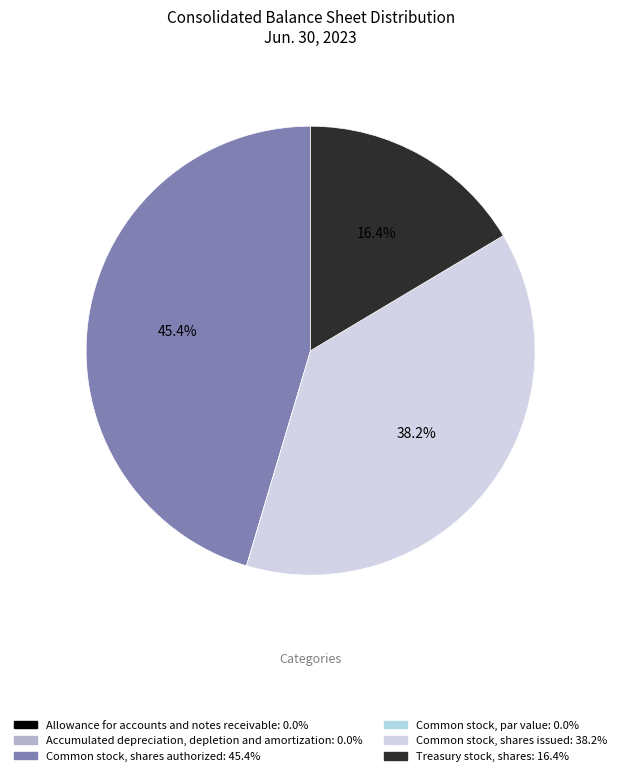

Is it true that Common stock, par value is 0% of the pie?

True